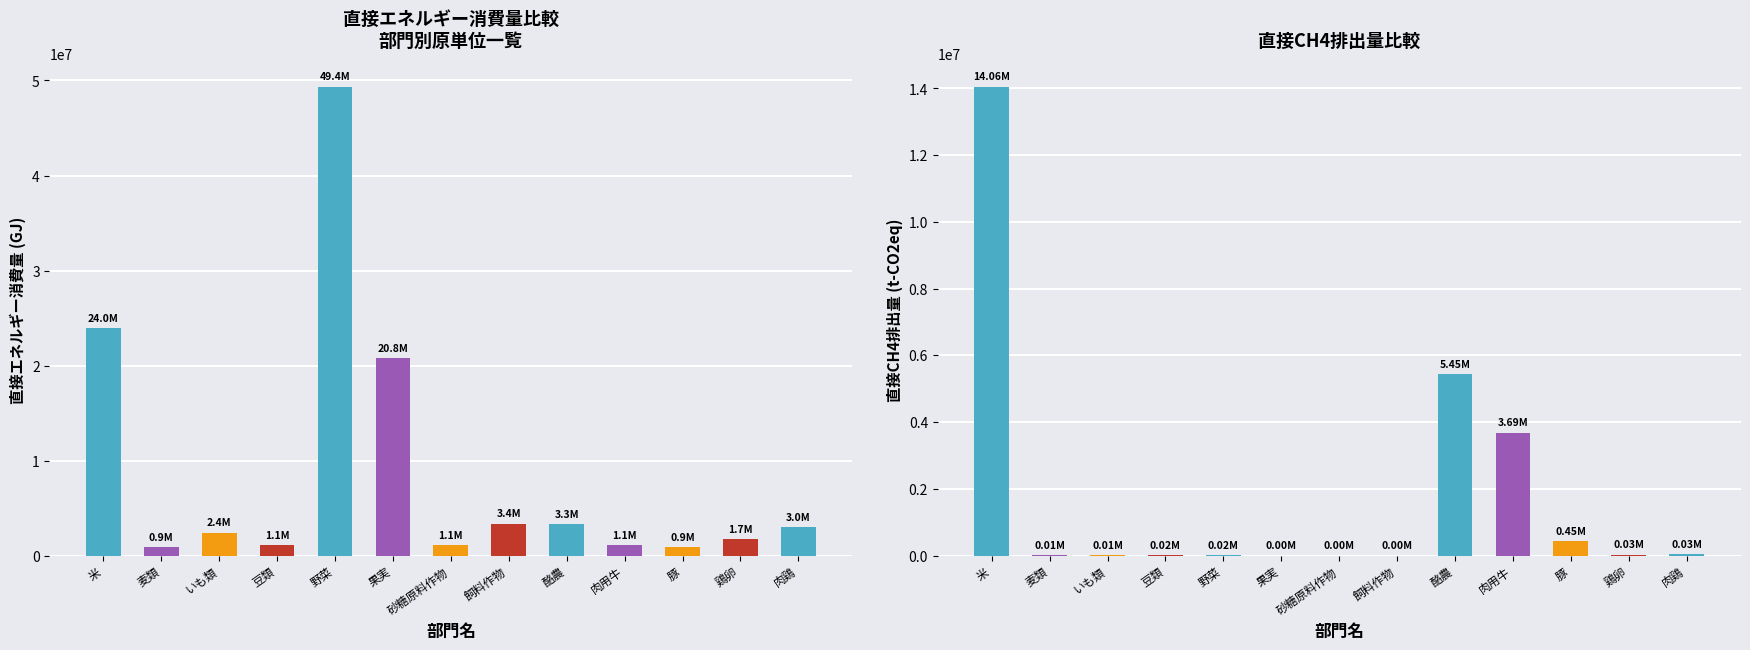

What are all the series names shown in the legend?

直接エネルギー消費量(GJ), 直接CH4排出量(t-CO2eq)